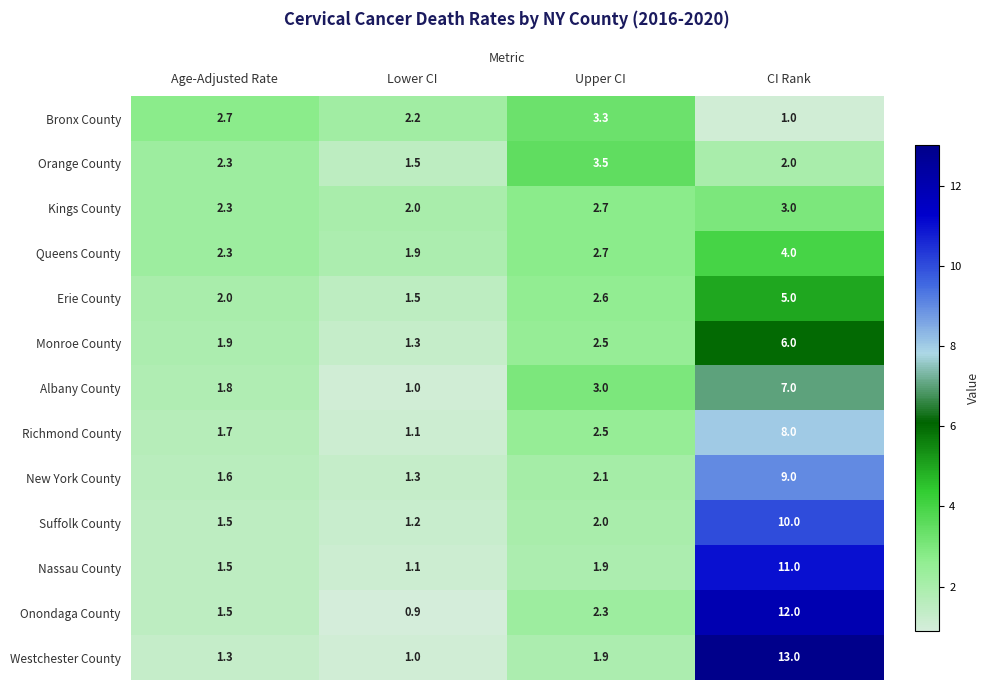

How many series are shown in this chart?

13